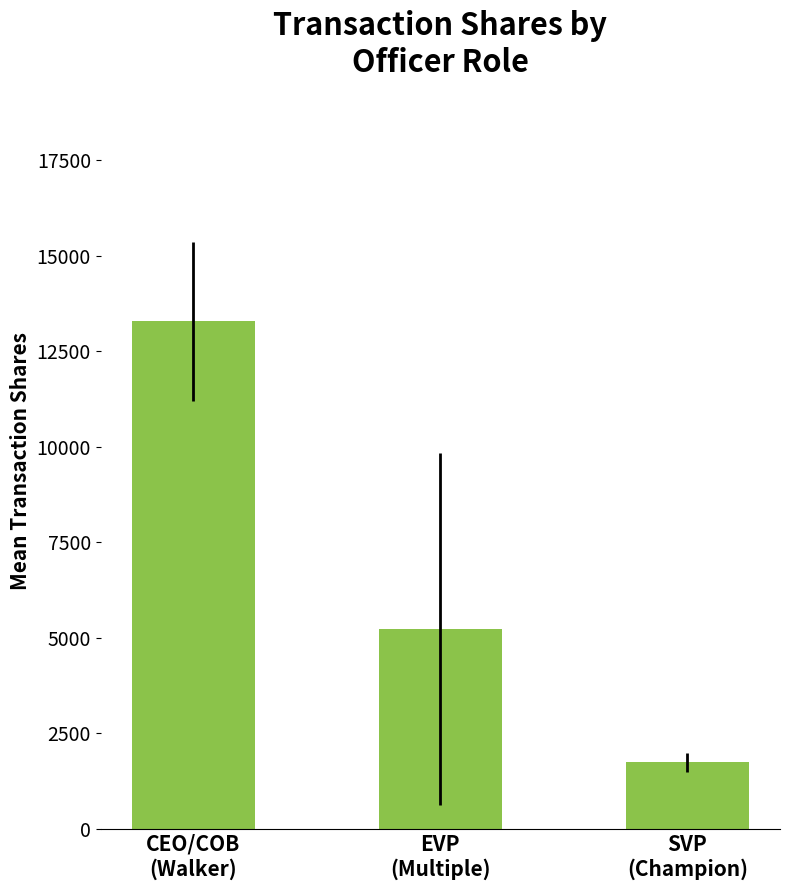

Reading left to right, extract all data points from this chart.

13285.8	5236.2	1742.8